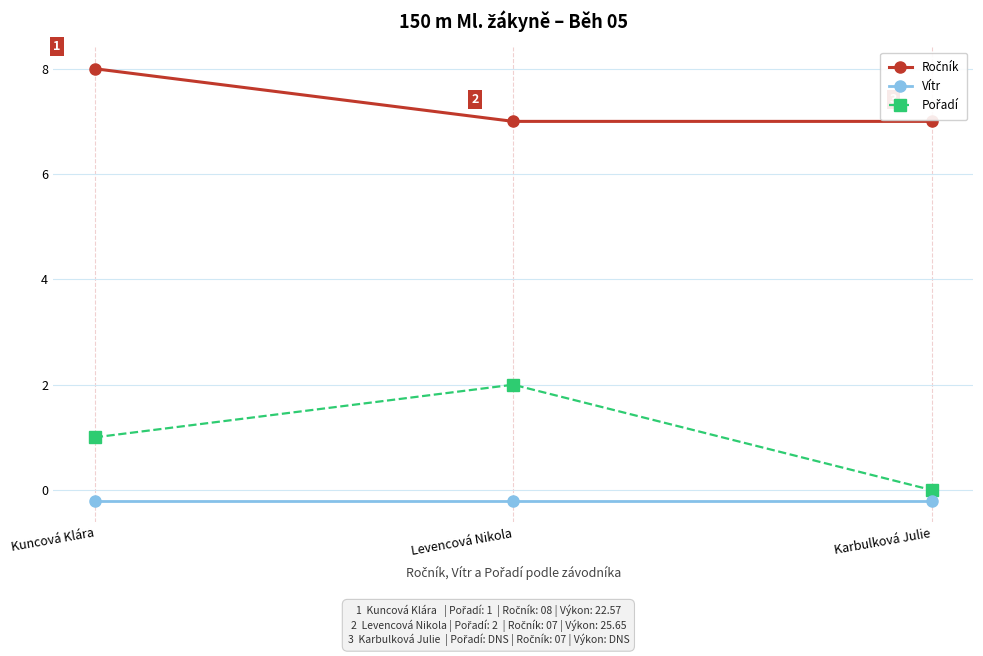

Is it true that Vítr equals -0.2 at Karbulková Julie?

True